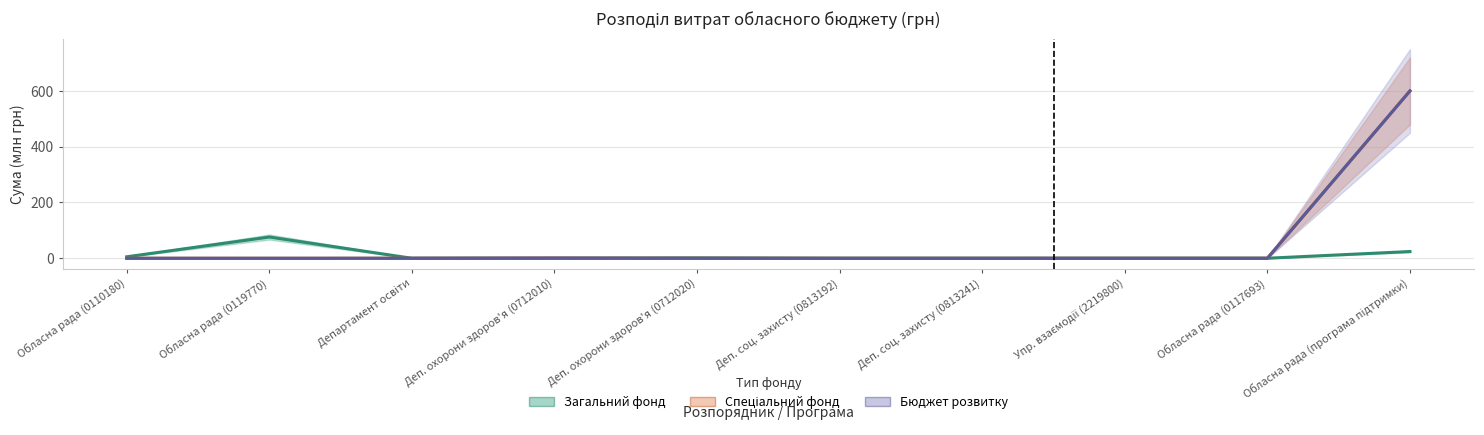

Where is Загальний фонд nearest to the value 38?

Обласна рада (програма підтримки)